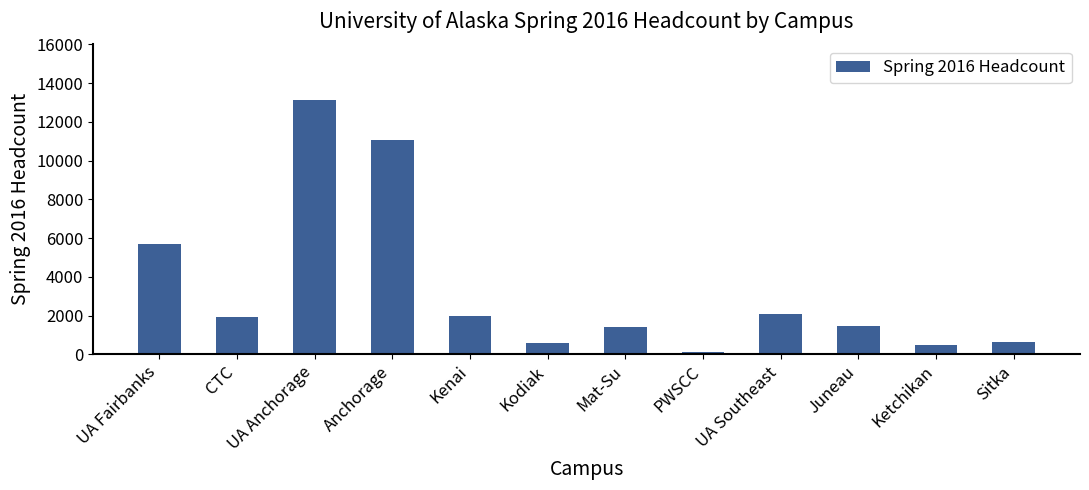

What is the difference between the maximum and minimum values?

13014